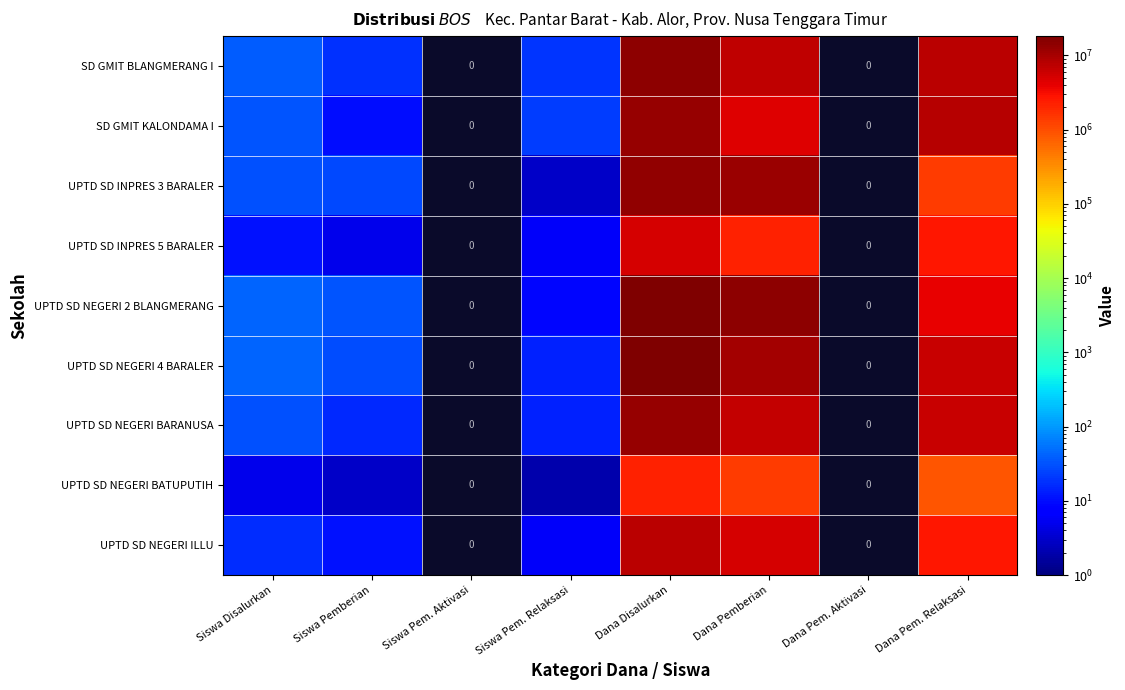

Rank the series at Dana Disalurkan from highest to lowest value.

UPTD SD NEGERI 2 BLANGMERANG, UPTD SD NEGERI 4 BARALER, SD GMIT BLANGMERANG I, UPTD SD INPRES 3 BARALER, UPTD SD NEGERI BARANUSA, SD GMIT KALONDAMA I, UPTD SD NEGERI ILLU, UPTD SD INPRES 5 BARALER, UPTD SD NEGERI BATUPUTIH